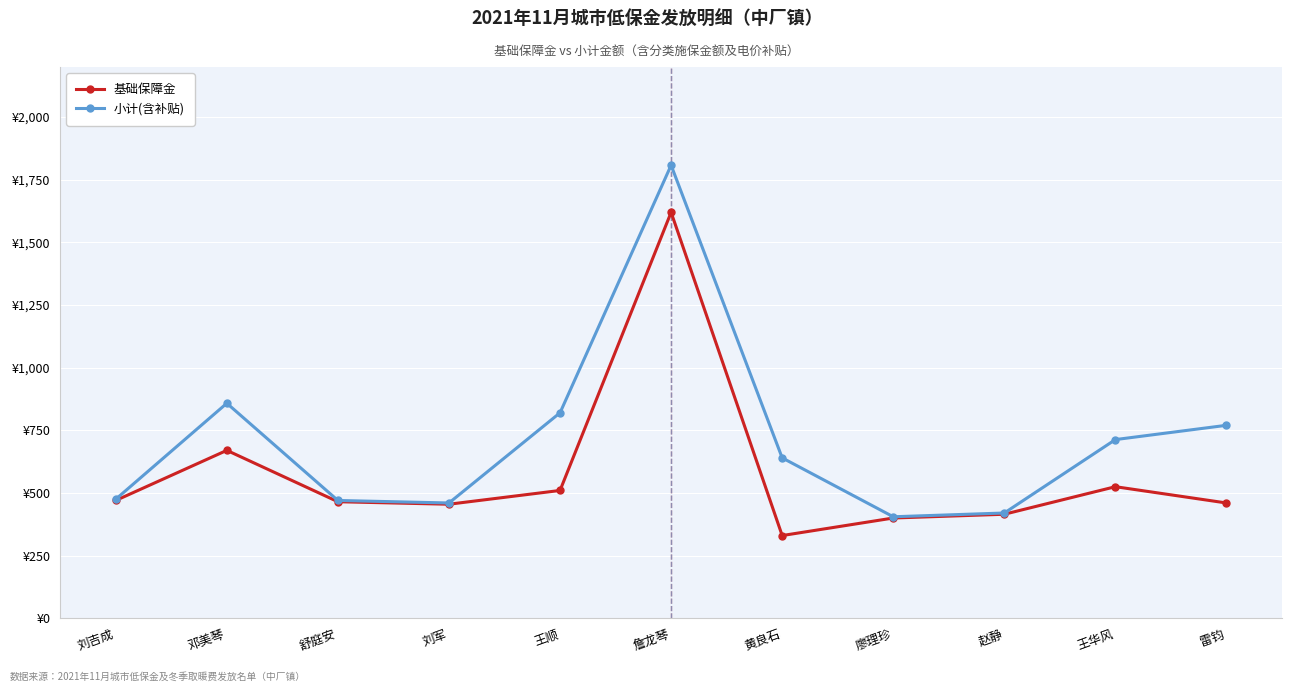

Which has a higher value, 詹龙琴 or 舒庭安?

詹龙琴